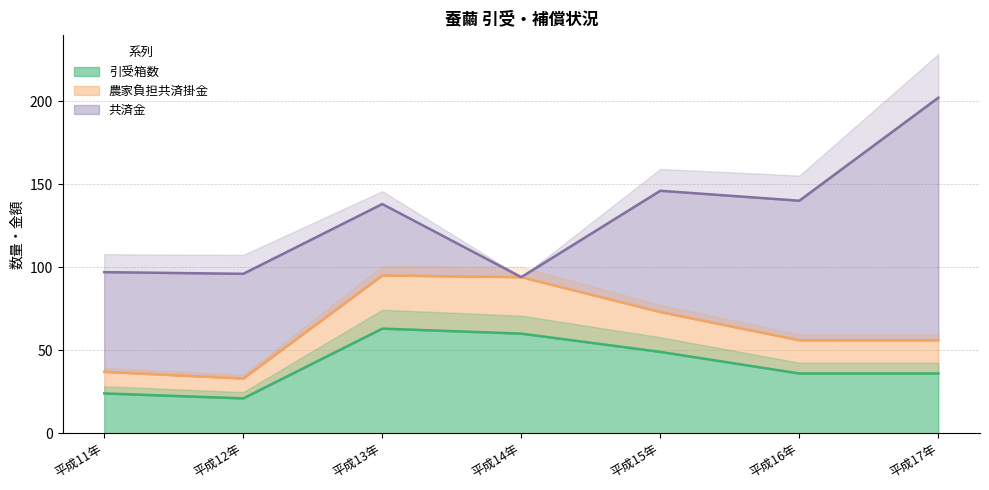

Where is the first local minimum for 引受箱数?

平成12年